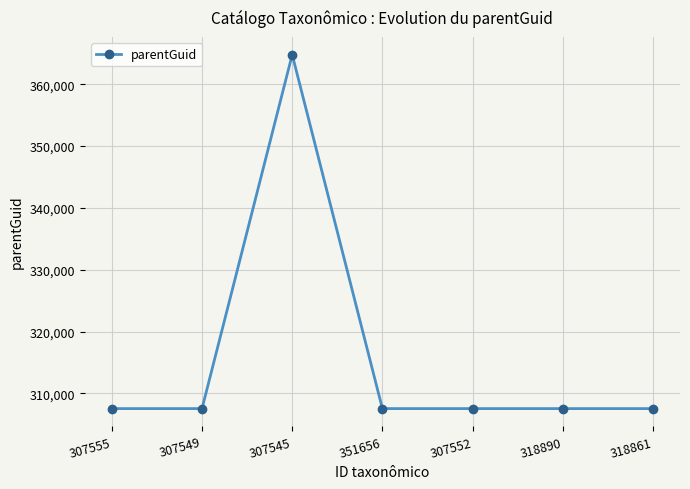

How many data points are above 307545?

1